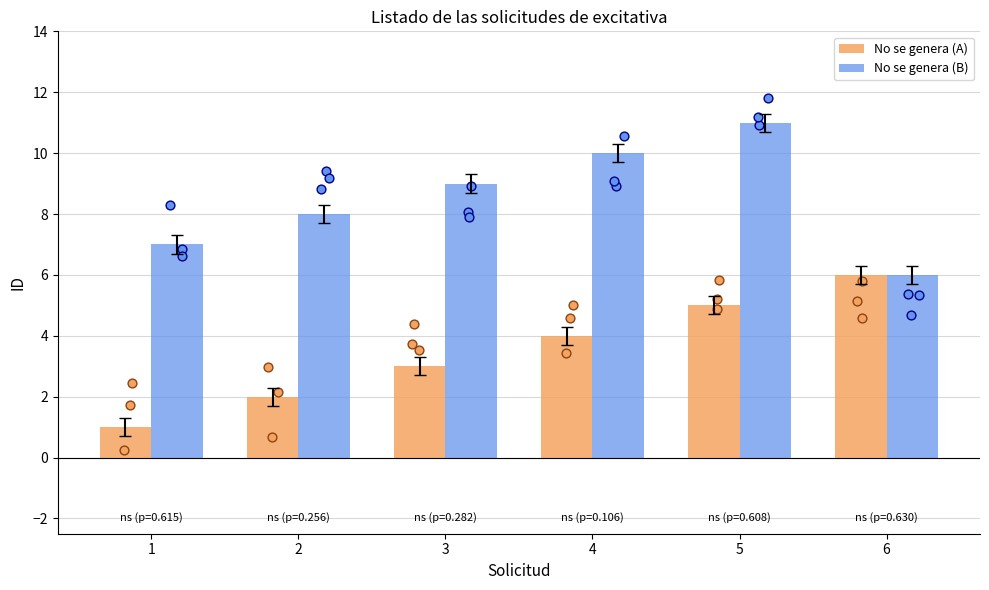

Which series has the widest spread of Y values?

No se genera (A)